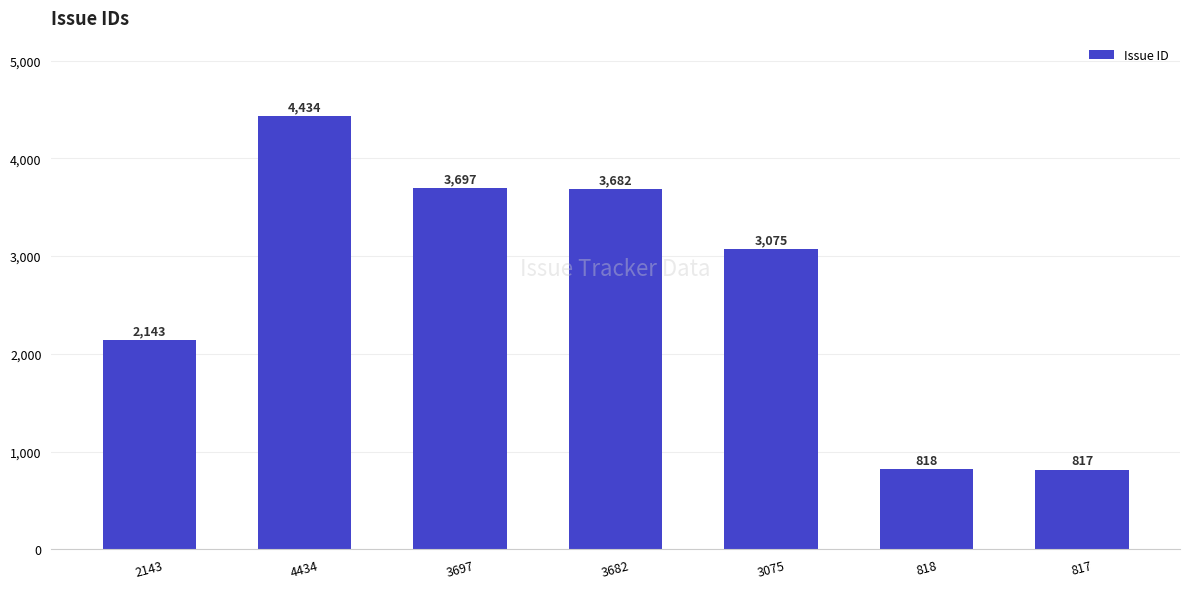

Does the chart contain stacked bars?

No